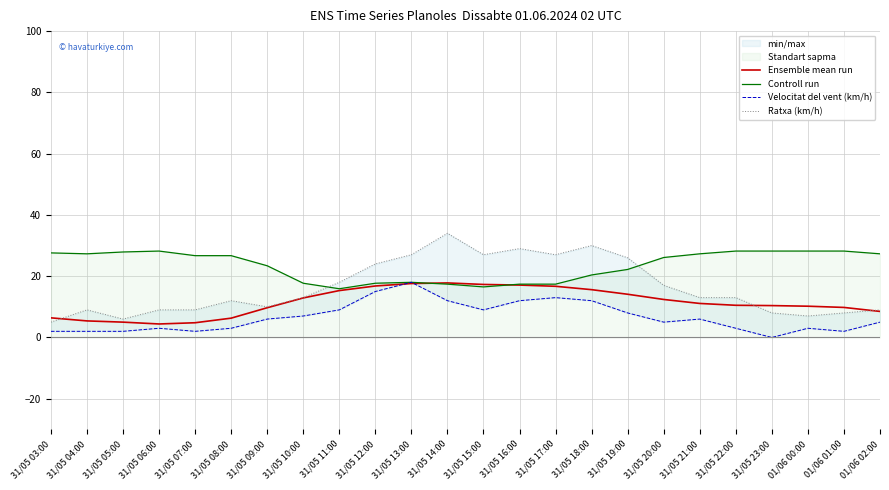

At which label is Ratxa (km/h) closest to 19?

31/05 11:00